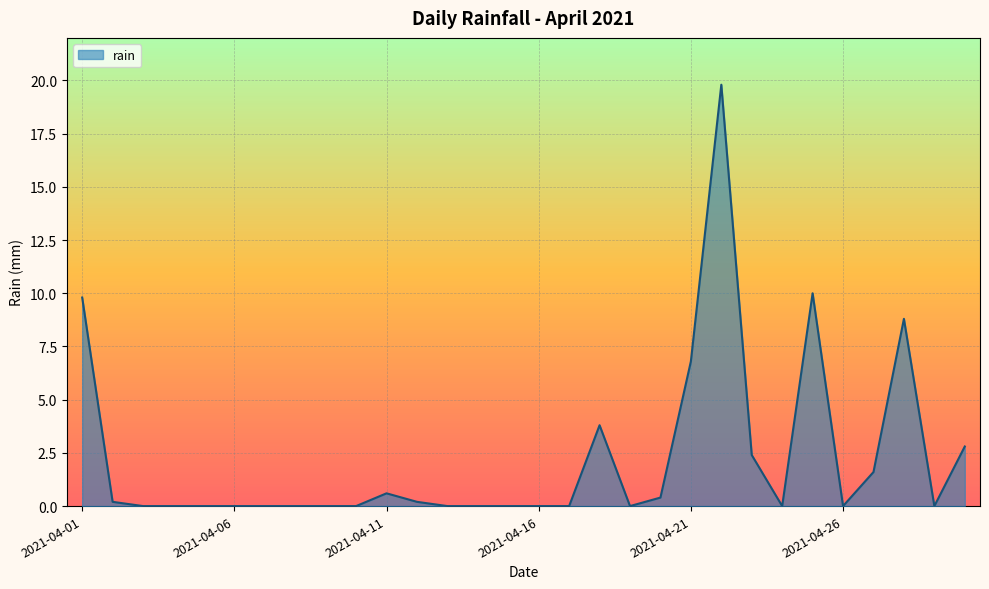

What is the sum of all values?

67.2